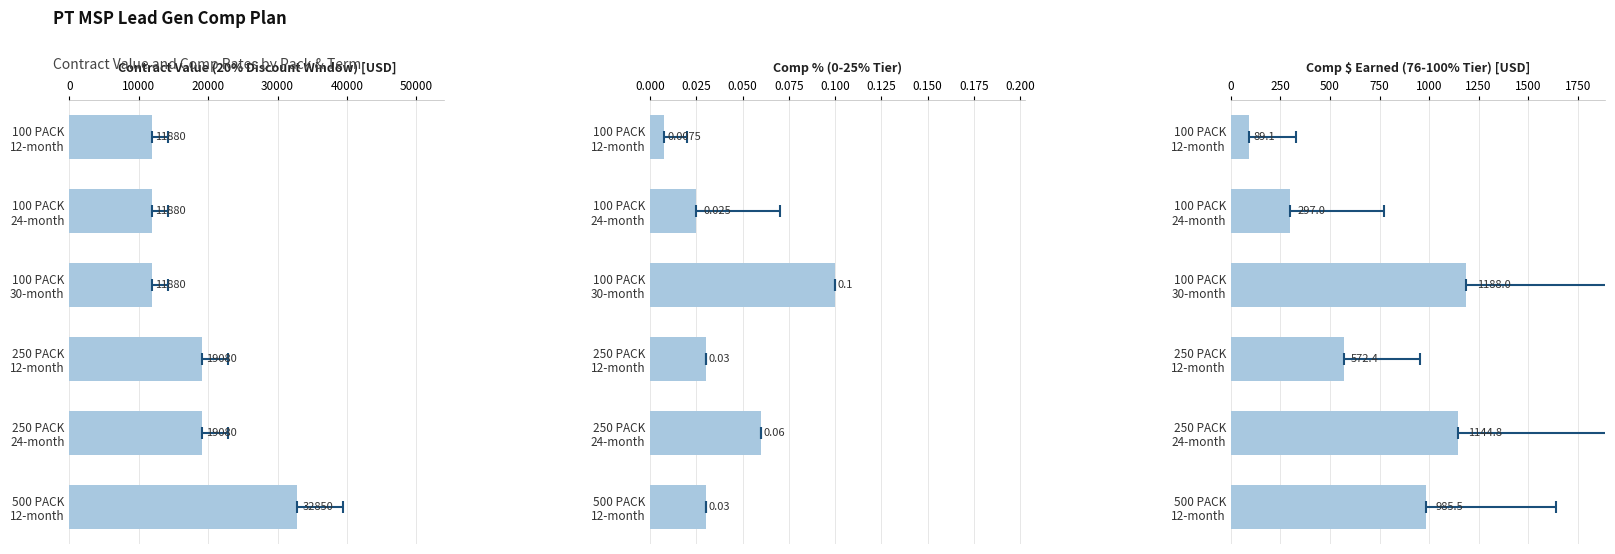

What is the difference between the maximum and minimum values?

1098.9